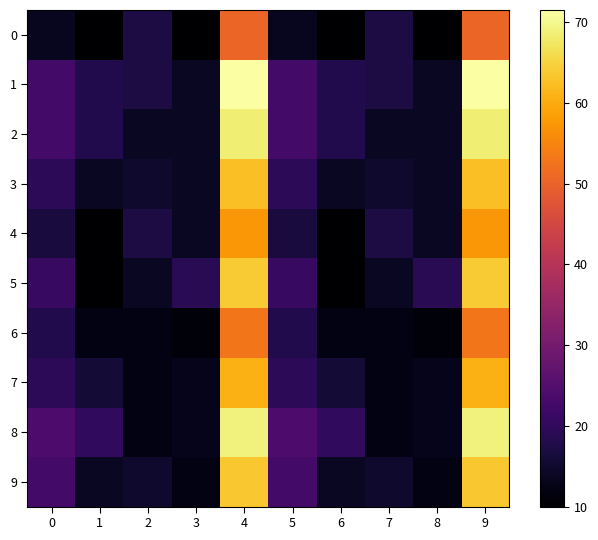

What is the difference between the highest and lowest values at 0?

10.5